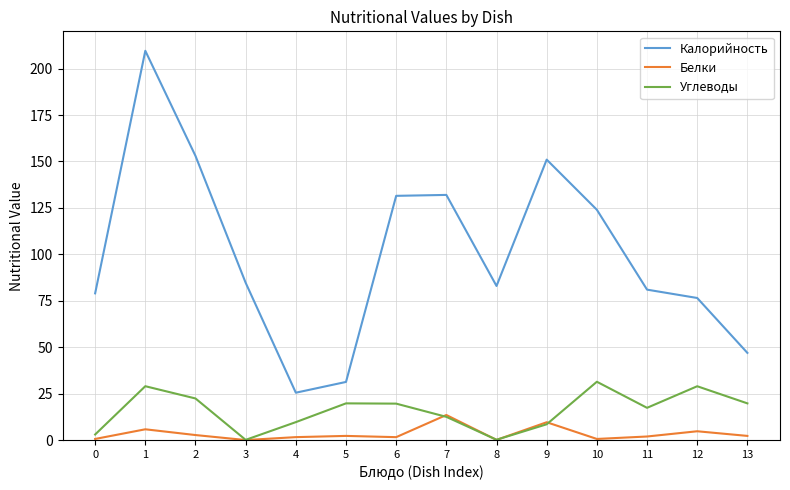

Which series has the largest total across all categories?

Калорийность